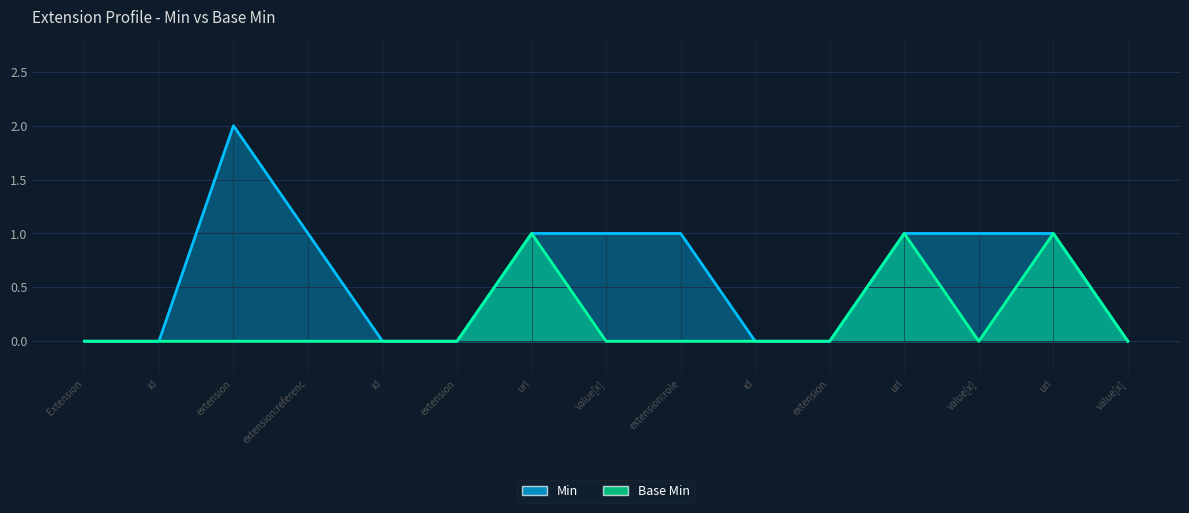

Where is Min nearest to the value 1?

extension:referenc